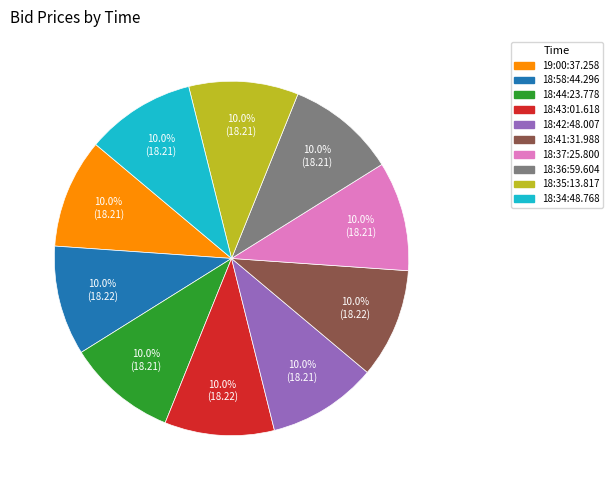

How much of the chart is everything except 18:58:44.296?

90.0%